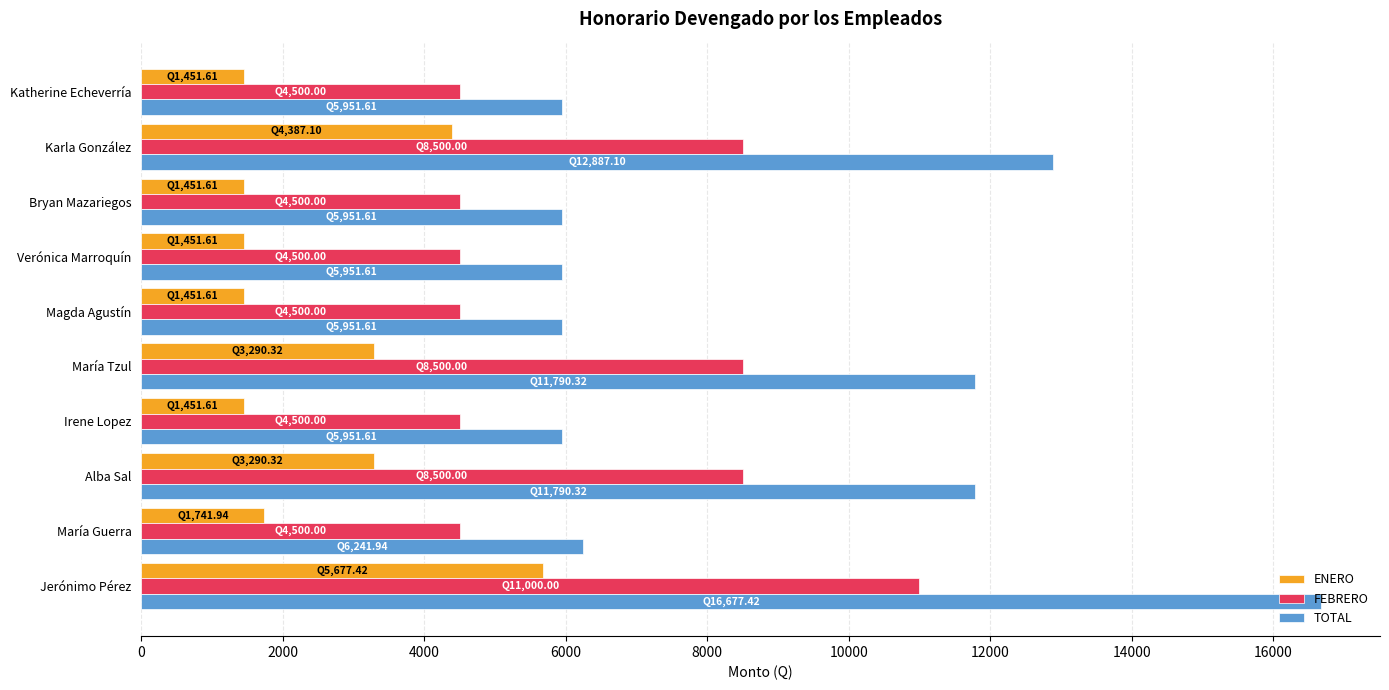

True or false: TOTAL has a value of 9751.5 at Bryan Mazariegos.

False